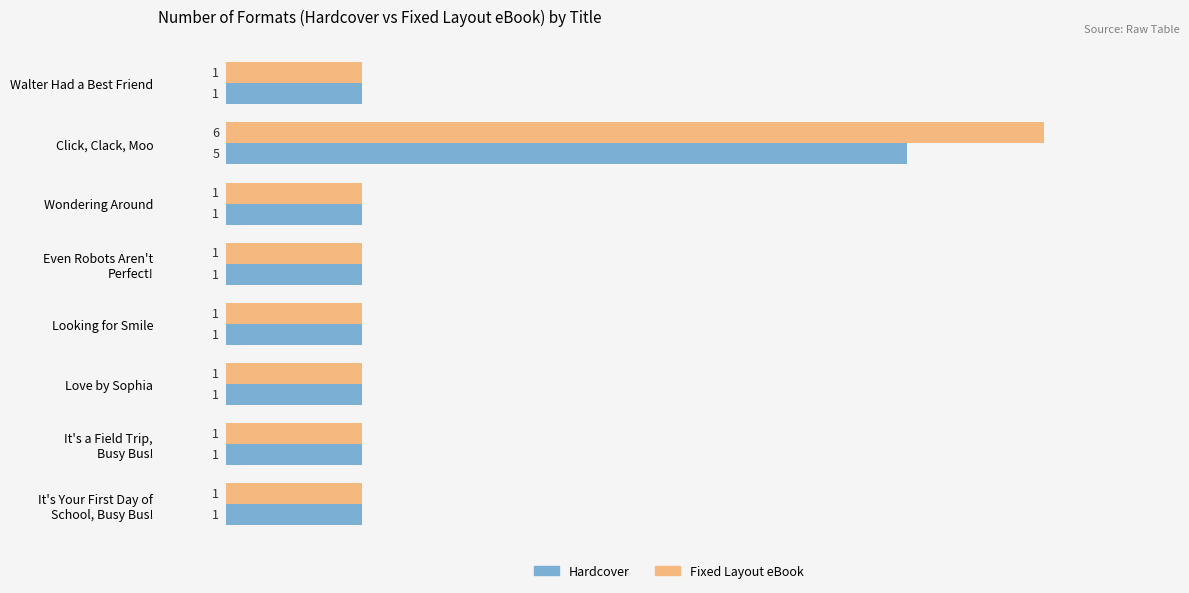

Which series has the largest range (max minus min)?

Fixed Layout eBook